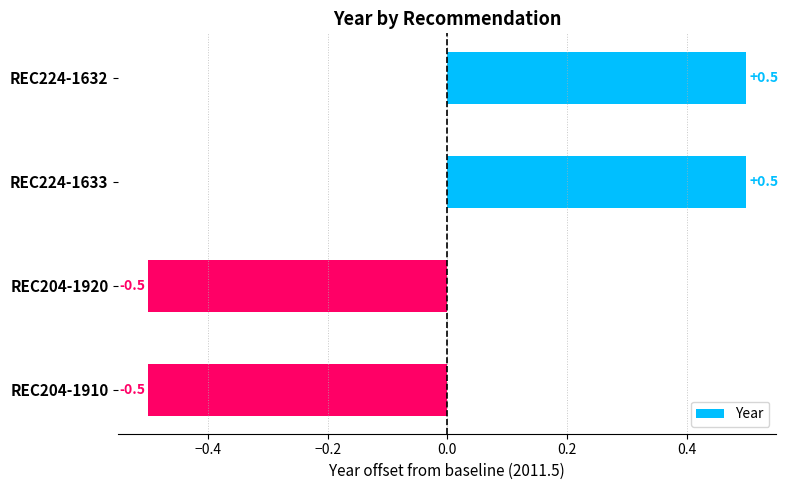

True or false: the data shows -0.5 at REC204-1920.

True